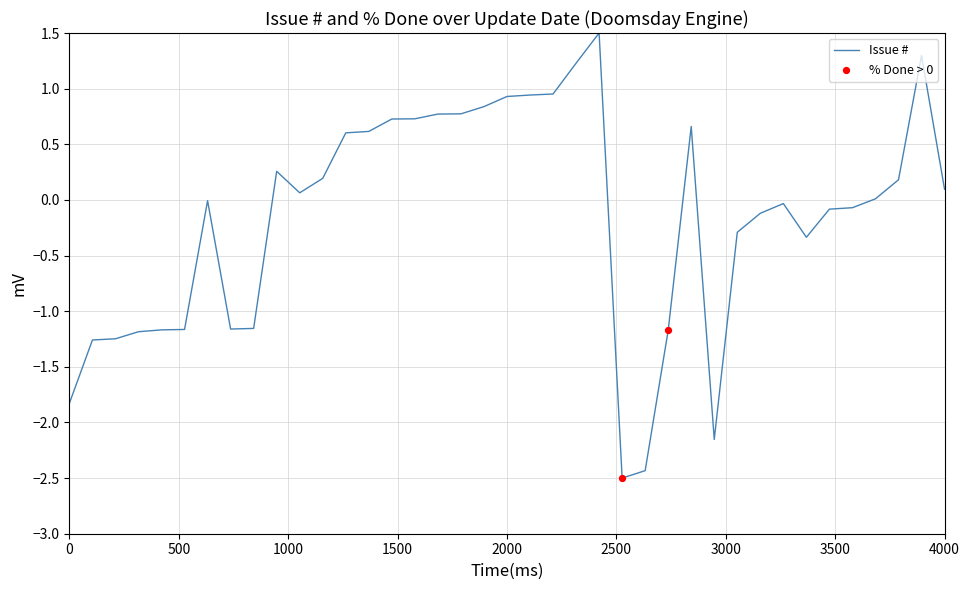

What is the smallest value displayed?

-2.5